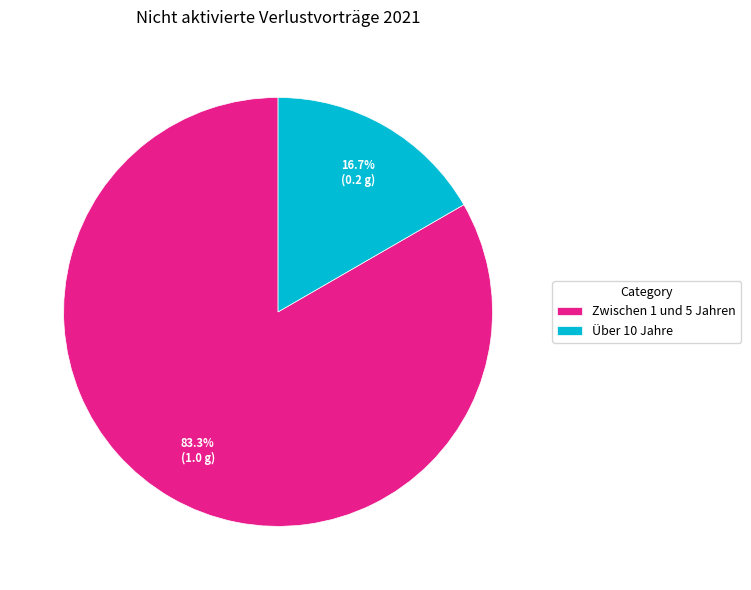

To the nearest percent, what percentage of the pie is Zwischen 1 und 5 Jahren?

83%